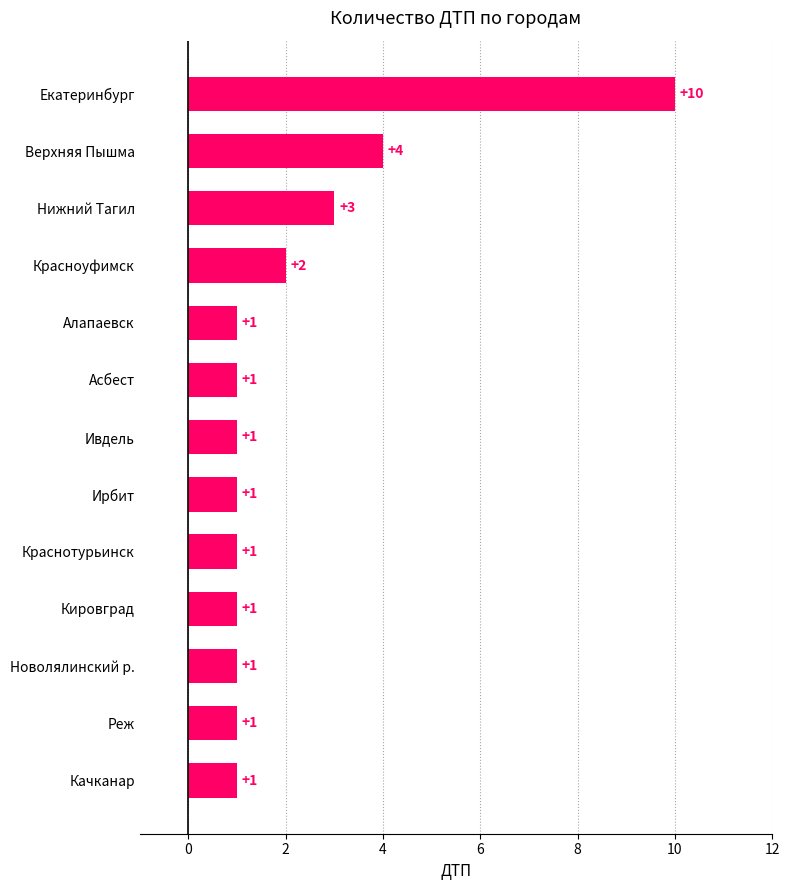

True or false: the data shows 1 at Краснотурьинск.

True